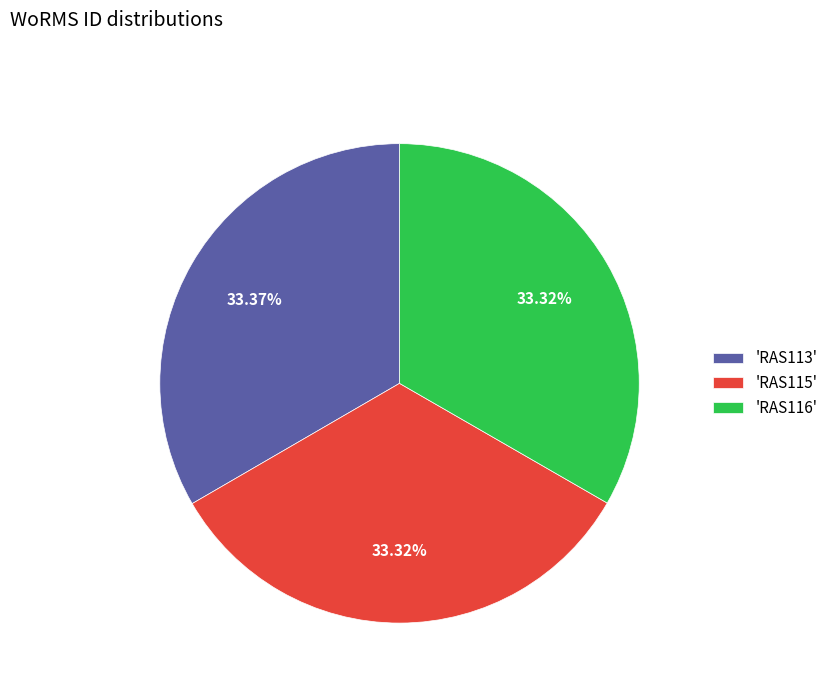

Is there any slice that represents more than half of the pie?

No